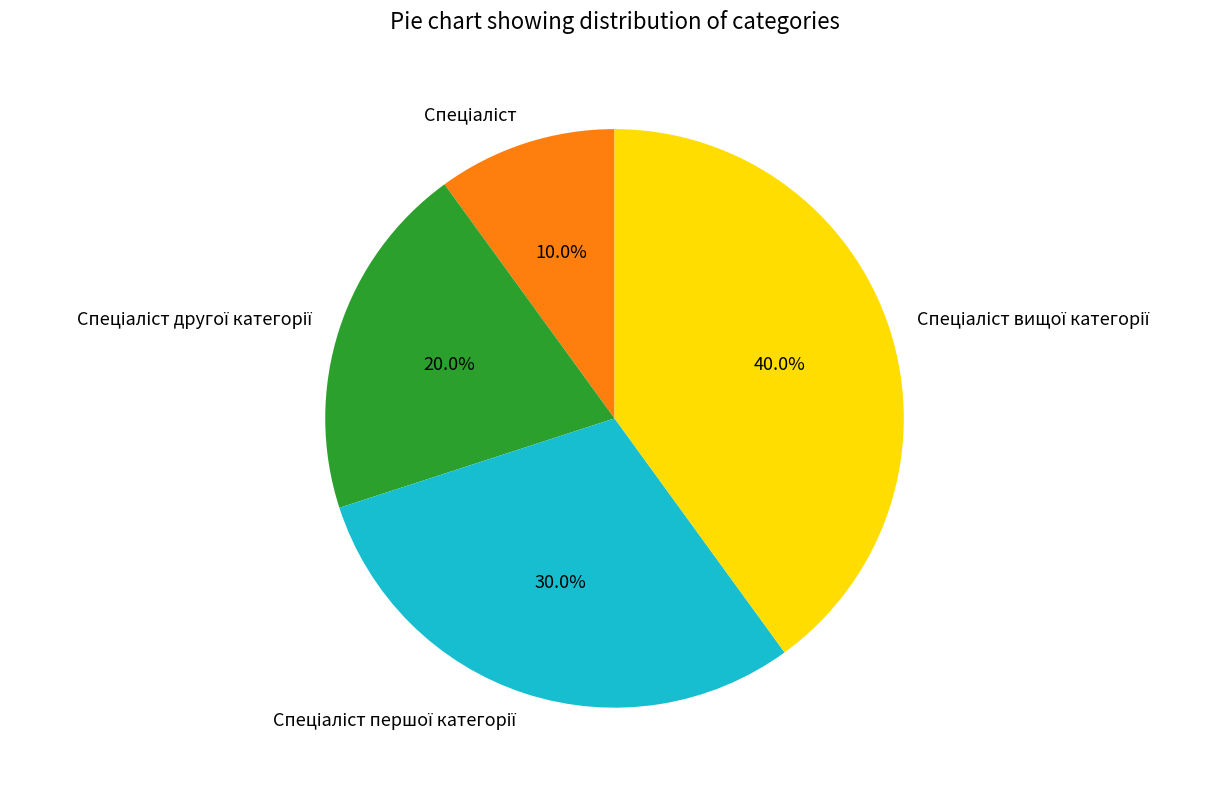

To the nearest percent, what is the difference between the largest and smallest slice percentages?

30%